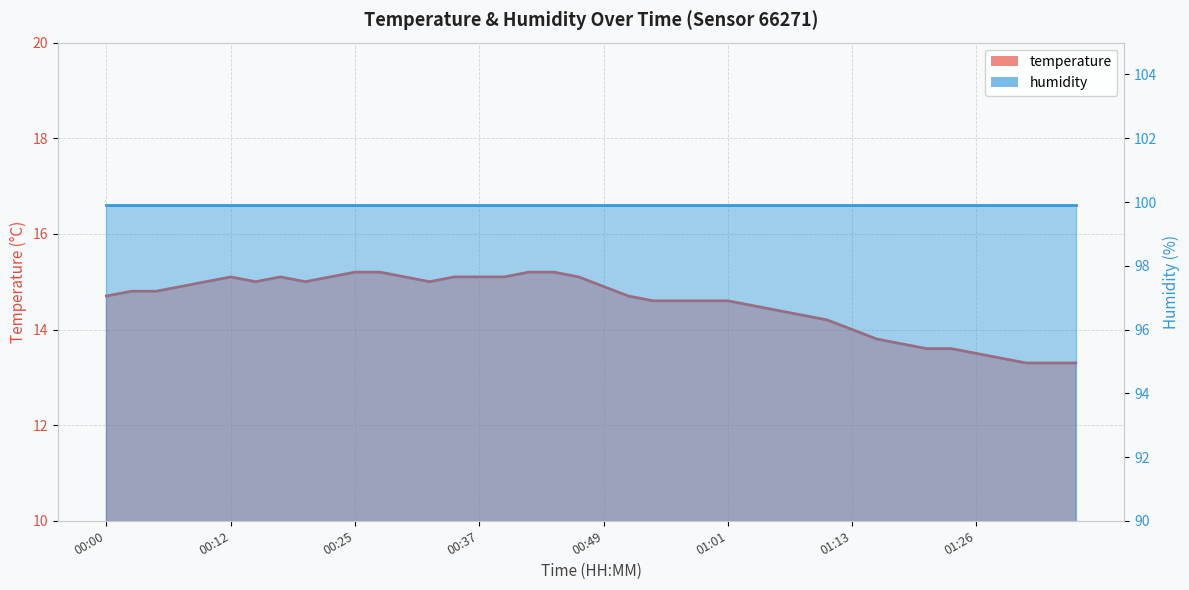

Rank the categories by value from highest to lowest.

00:25, 00:27, 00:42, 00:44, 00:12, 00:17, 00:22, 00:29, 00:34, 00:37, 00:39, 00:46, 00:10, 00:15, 00:20, 00:32, 00:07, 00:49, 00:02, 00:05, 00:00, 00:51, 00:54, 00:56, 00:59, 01:01, 01:04, 01:06, 01:08, 01:11, 01:13, 01:16, 01:18, 01:21, 01:23, 01:26, 01:28, 01:30, 01:33, 01:35